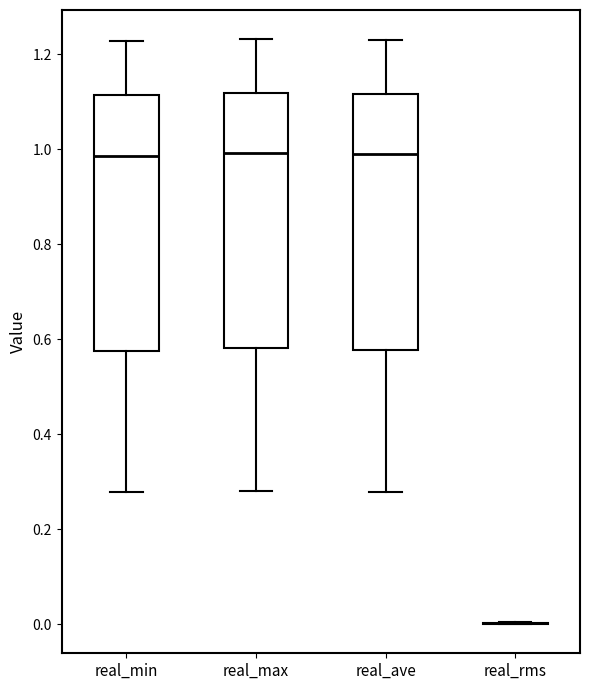

Reading left to right, transcribe this box plot: for each box, give where its median line is, the range the box spans, and where its two whiskers end, as read against the y-axis. The values are not printed on the chart, so give them approximately, as read against the axis.

real_min: median 0.98, box 0.58 to 1.12, whiskers 0.28 to 1.22
real_max: median 1.00, box 0.58 to 1.12, whiskers 0.28 to 1.24
real_ave: median 0.98, box 0.58 to 1.12, whiskers 0.28 to 1.24
real_rms: box collapsed to a line at 0.00, whiskers 0.00 to 0.00